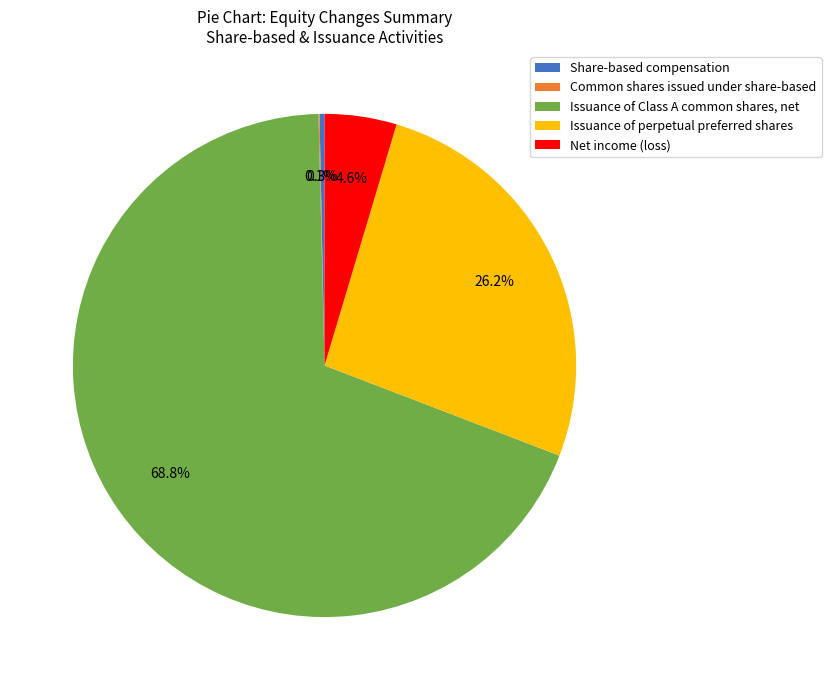

Do Issuance of Class A common shares, net and Net income (loss) together represent more than half of the pie?

Yes